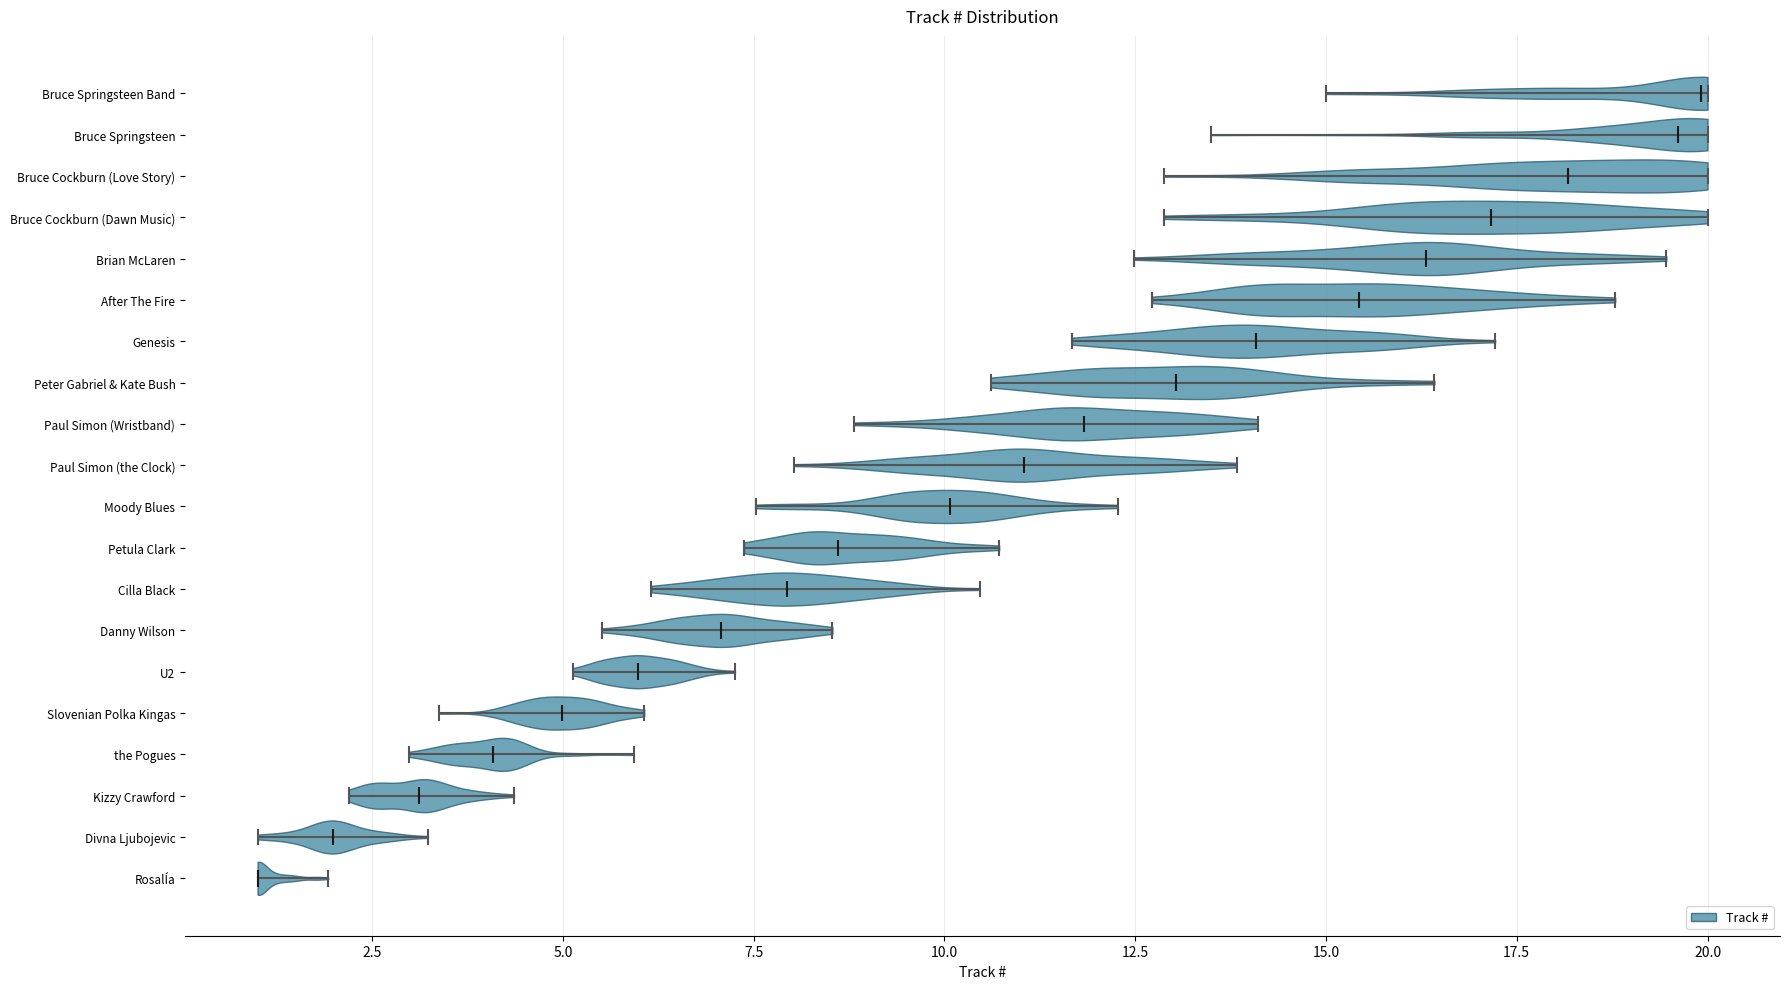

Reading bottom to top, read every violin against the x-axis: where its median line is, and the lowest and highest points it reaches. The values are not printed on the chart, so give them approximately, as read against the axis.

RosalÍa: median line 1.0, lowest point 1.0, highest point 2.0
Divna Ljubojevic: median line 2.0, lowest point 1.0, highest point 3.0
Kizzy Crawford: median line 3.0, lowest point 2.0, highest point 4.5
the Pogues: median line 4.0, lowest point 3.0, highest point 6.0
Slovenian Polka Kingas: median line 5.0, lowest point 3.5, highest point 6.0
U2: median line 6.0, lowest point 5.0, highest point 7.5
Danny Wilson: median line 7.0, lowest point 5.5, highest point 8.5
Cilla Black: median line 8.0, lowest point 6.0, highest point 10.5
Petula Clark: median line 8.5, lowest point 7.5, highest point 10.5
Moody Blues: median line 10.0, lowest point 7.5, highest point 12.5
Paul Simon (the Clock): median line 11.0, lowest point 8.0, highest point 14.0
Paul Simon (Wristband): median line 12.0, lowest point 9.0, highest point 14.0
Peter Gabriel & Kate Bush: median line 13.0, lowest point 10.5, highest point 16.5
Genesis: median line 14.0, lowest point 11.5, highest point 17.0
After The Fire: median line 15.5, lowest point 12.5, highest point 19.0
Brian McLaren: median line 16.5, lowest point 12.5, highest point 19.5
Bruce Cockburn (Dawn Music): median line 17.0, lowest point 13.0, highest point 20.0
Bruce Cockburn (Love Story): median line 18.0, lowest point 13.0, highest point 20.0
Bruce Springsteen: median line 19.5, lowest point 13.5, highest point 20.0
Bruce Springsteen Band: median line 20.0, lowest point 15.0, highest point 20.0